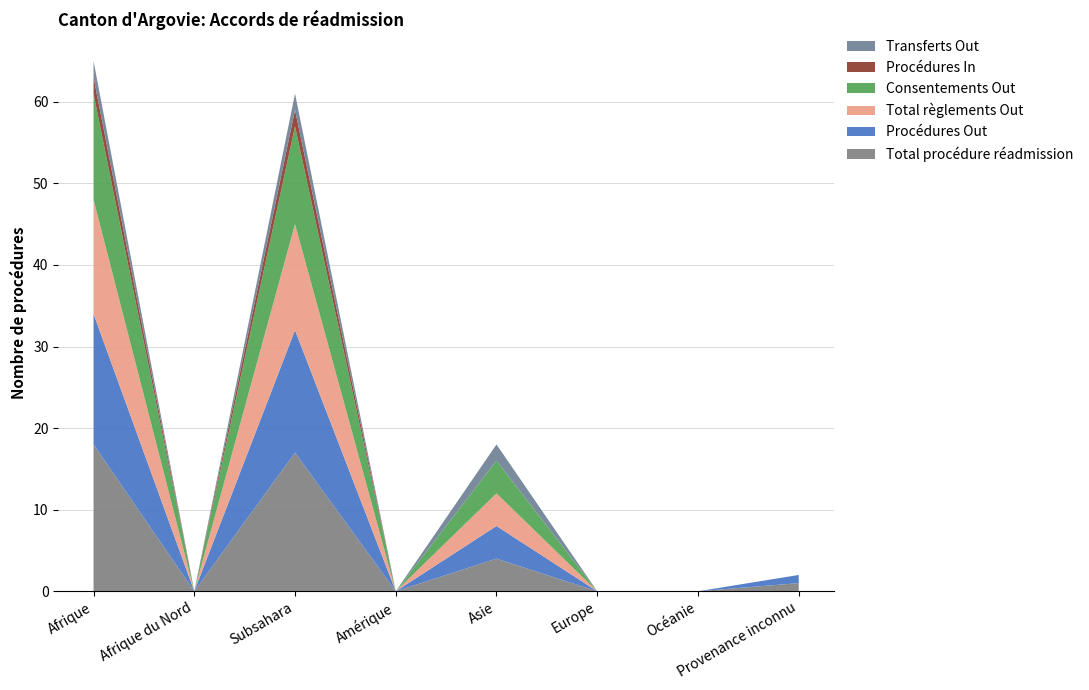

Reading left to right, list all the values displayed in this chart.

Total procédure réadmission: 18	0	17	0	4	0	0	1
Procédures Out: 16	0	15	0	4	0	0	1
Total règlements Out: 14	0	13	0	4	0	0	0
Consentements Out: 13	0	12	0	4	0	0	0
Procédures In: 2	0	2	0	0	0	0	0
Transferts Out: 2	0	2	0	2	0	0	0